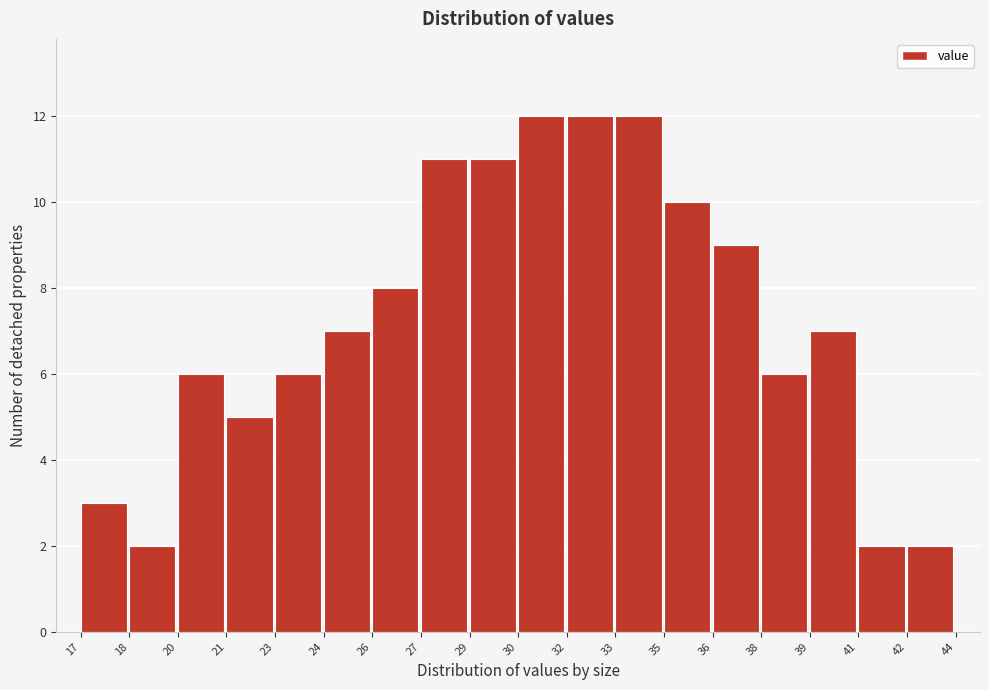

Reading left to right, transcribe all the data shown in this chart.

3	2	6	5	6	7	8	11	11	12	12	12	10	9	6	7	2	2